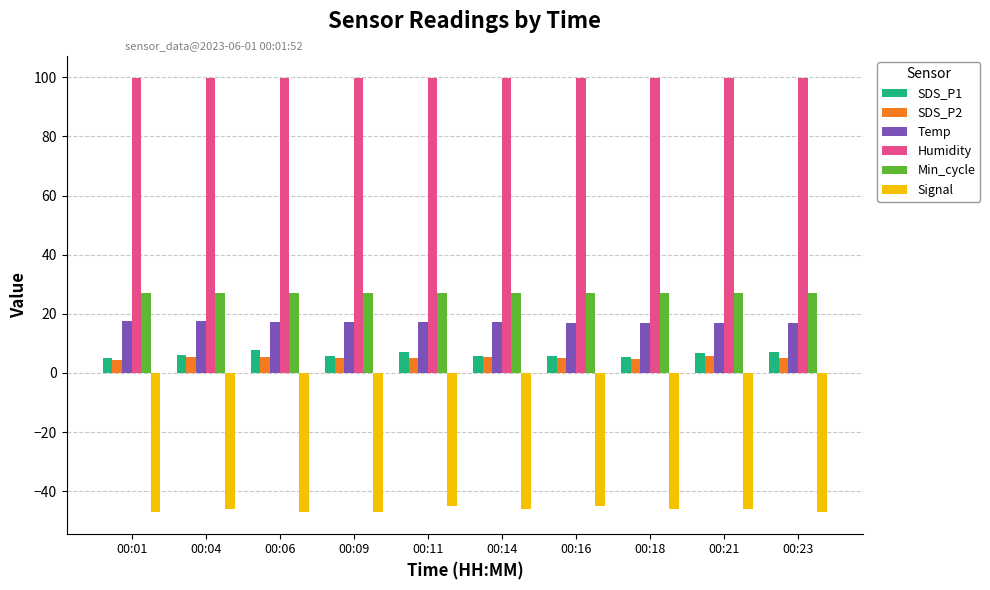

The value of Temp at 00:18 is 16.9. True or false?

True